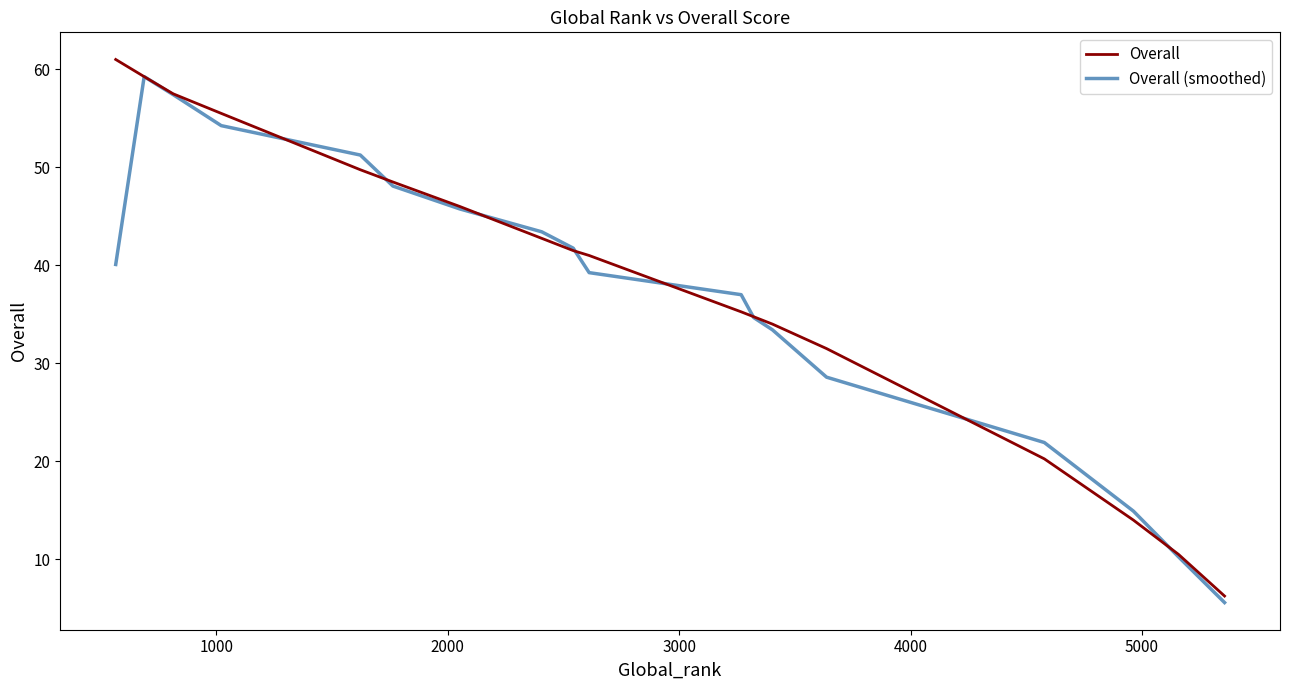

What is the minimum value shown in the chart?

5.6